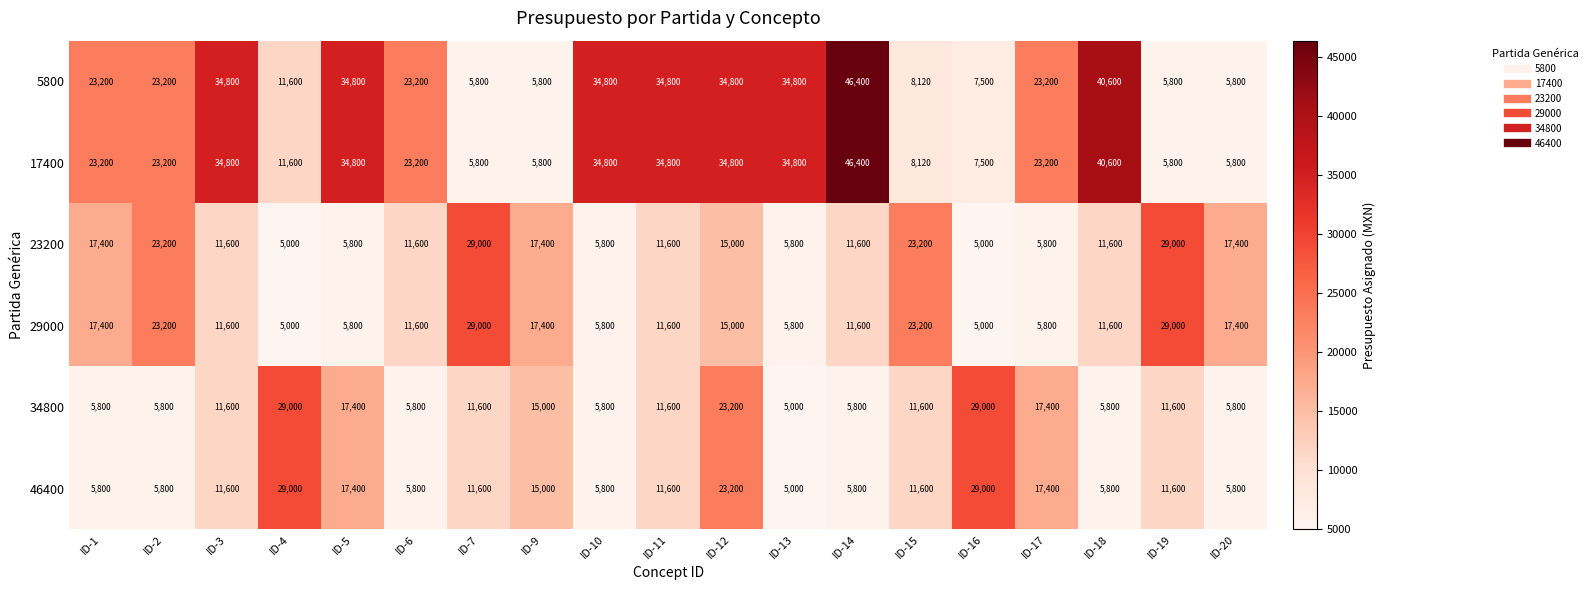

What is the greatest value displayed?

46400